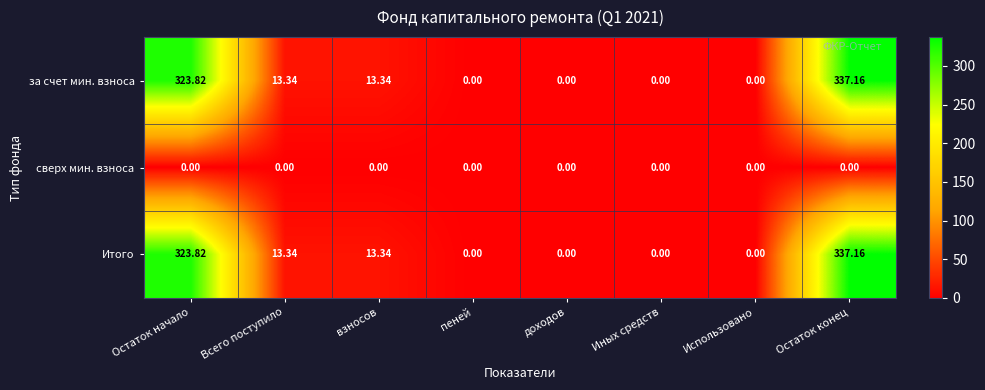

At which category is the sum across all series the highest?

Остаток конец